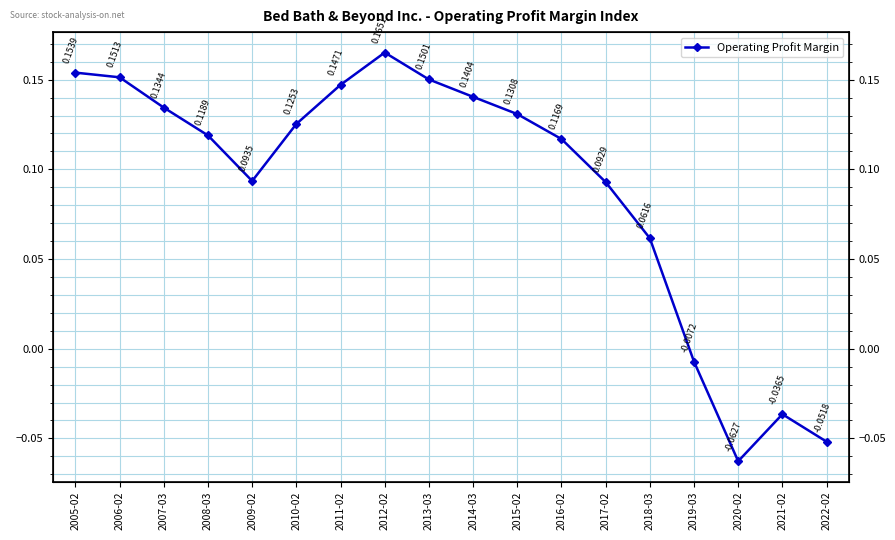

How many lines are shown in the chart?

1